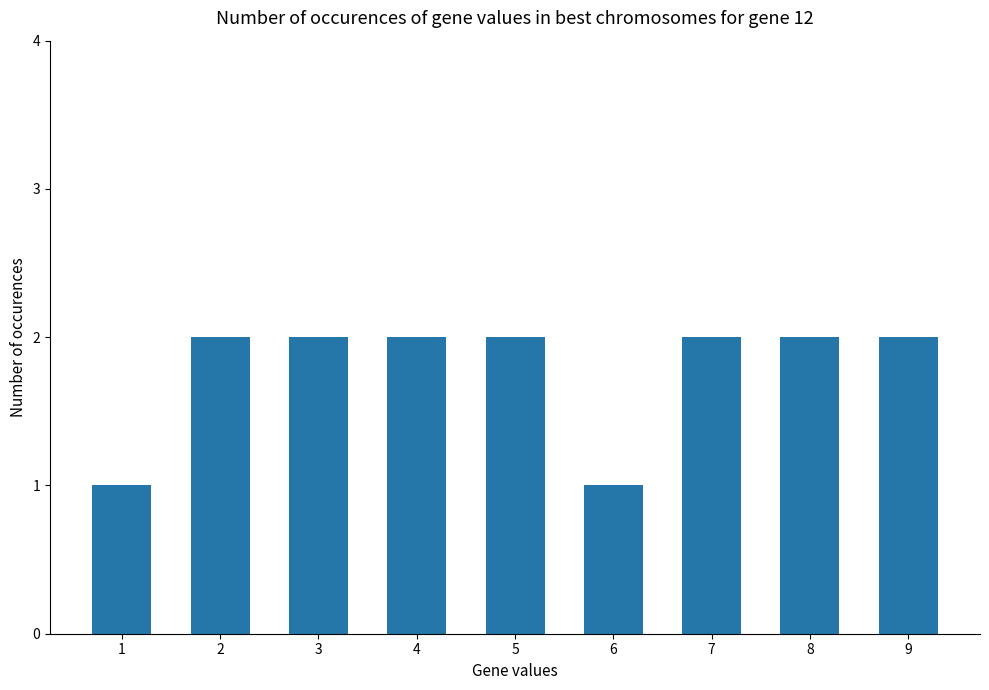

What is the change in value from 1 to 3?

+1